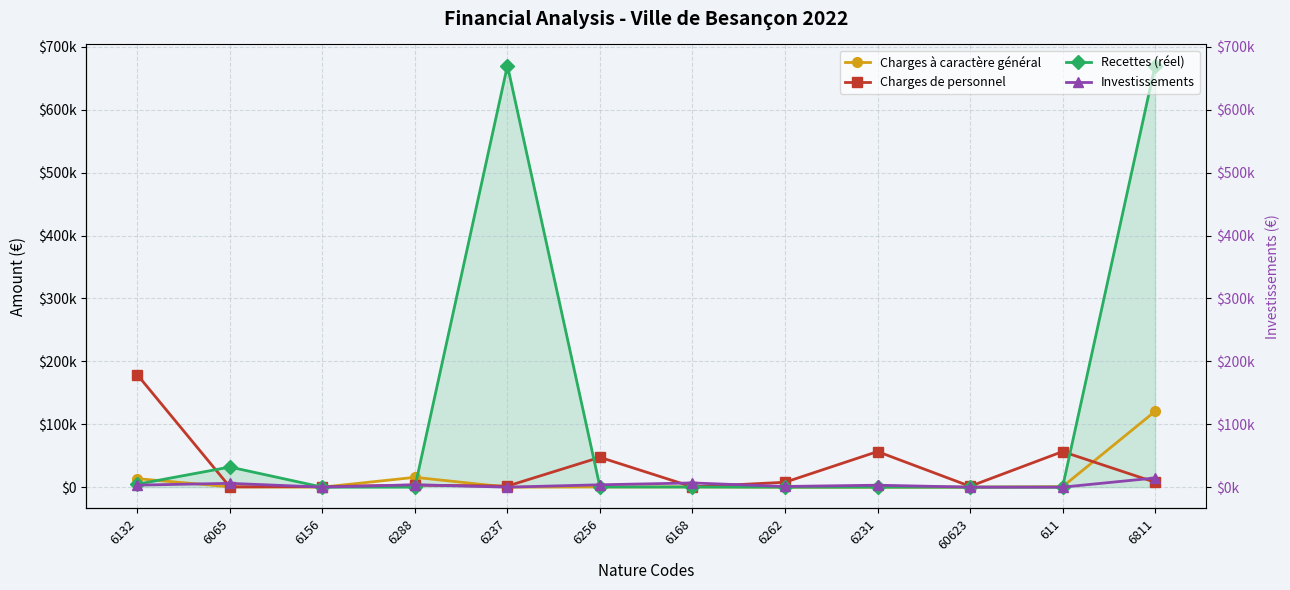

In Recettes (réel), how many points are lower than both neighbors (excluding endpoints)?

1